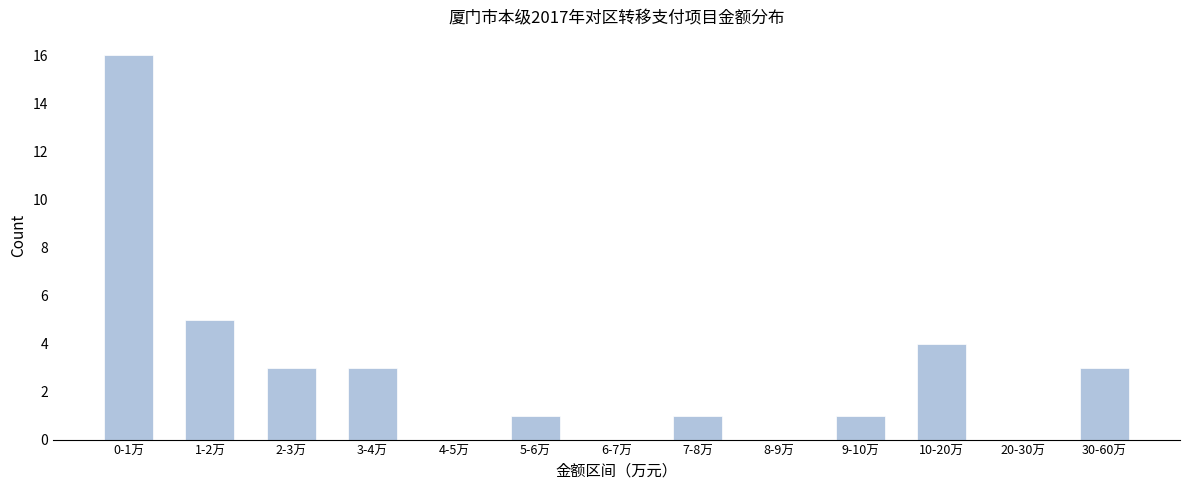

Reading left to right, list all the values displayed in this chart.

0-1万=16	1-2万=5	2-3万=3	3-4万=3	4-5万=0	5-6万=1	6-7万=0	7-8万=1	8-9万=0	9-10万=1	10-20万=4	20-30万=0	30-60万=3